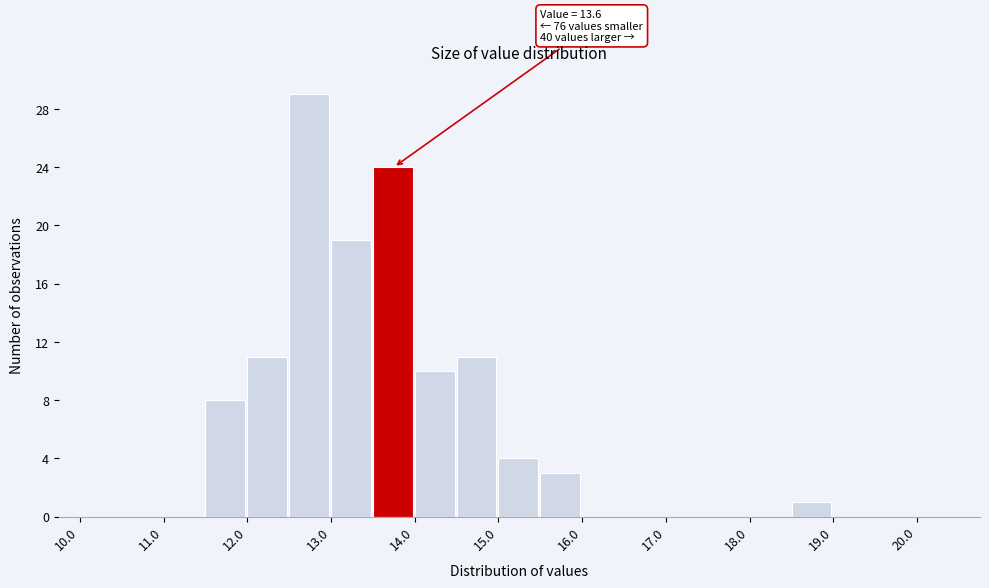

Over which range of the x-axis is the bar tallest?

12.5 to 13.0